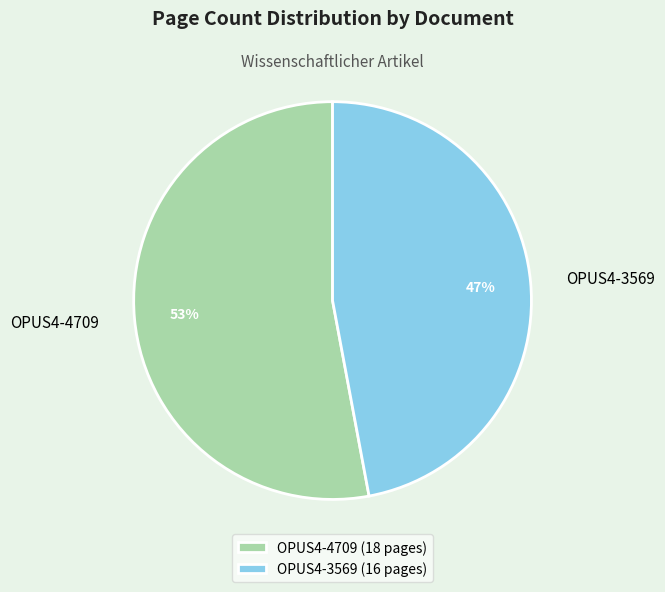

Does OPUS4-3569 represent more than half of the total?

No